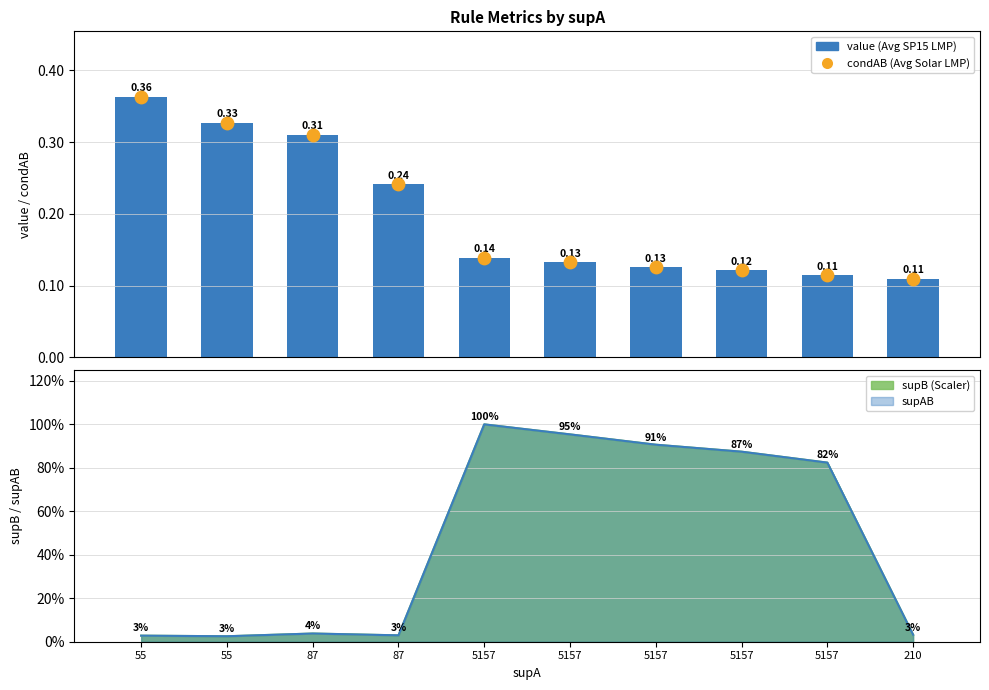

Which series contains the highest Y value?

value (Avg SP15 LMP)